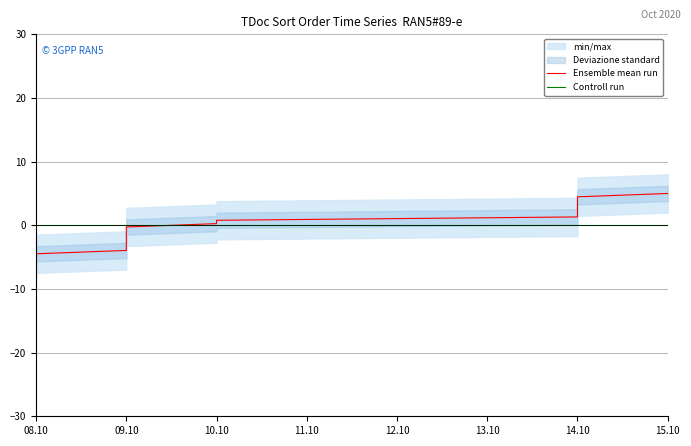

How many values in the Ensemble mean run series exceed 0?

10